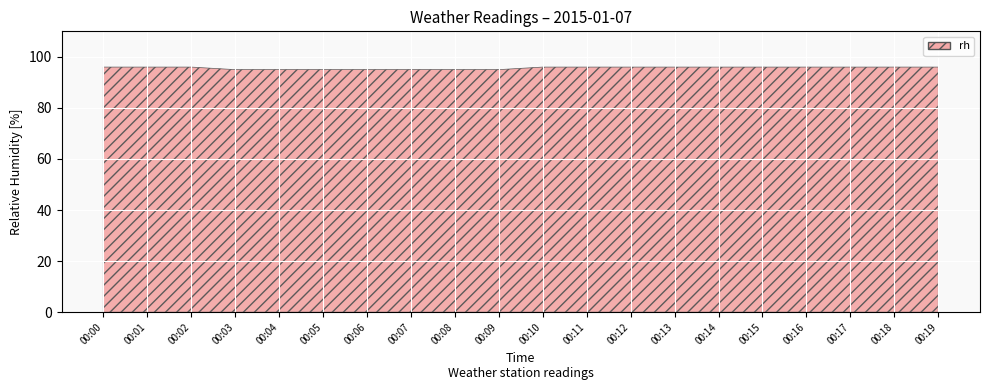

How many lines are shown in the chart?

1